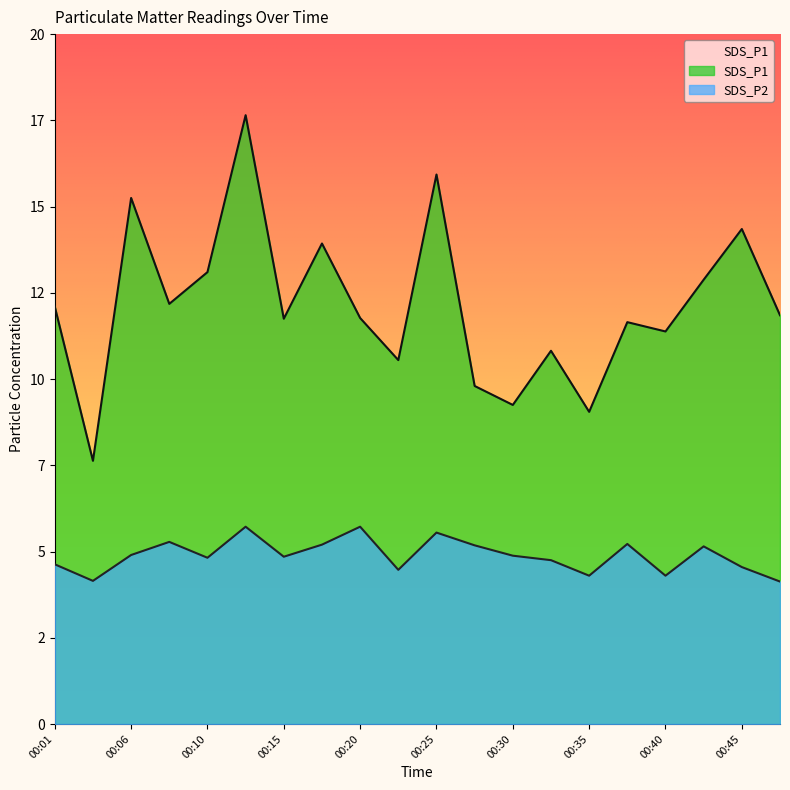

What is the total value across all series at 00:37?

16.9